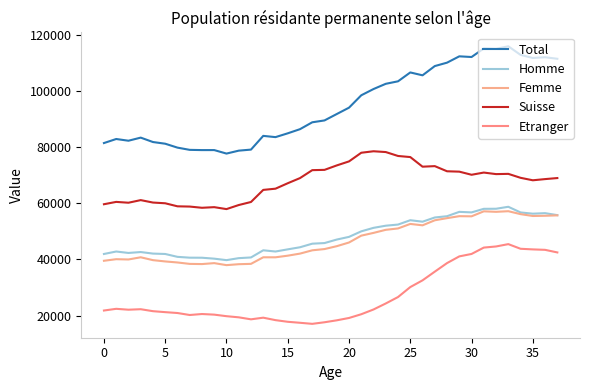

What is the difference between the maximum and minimum values in the Suisse series?

20592